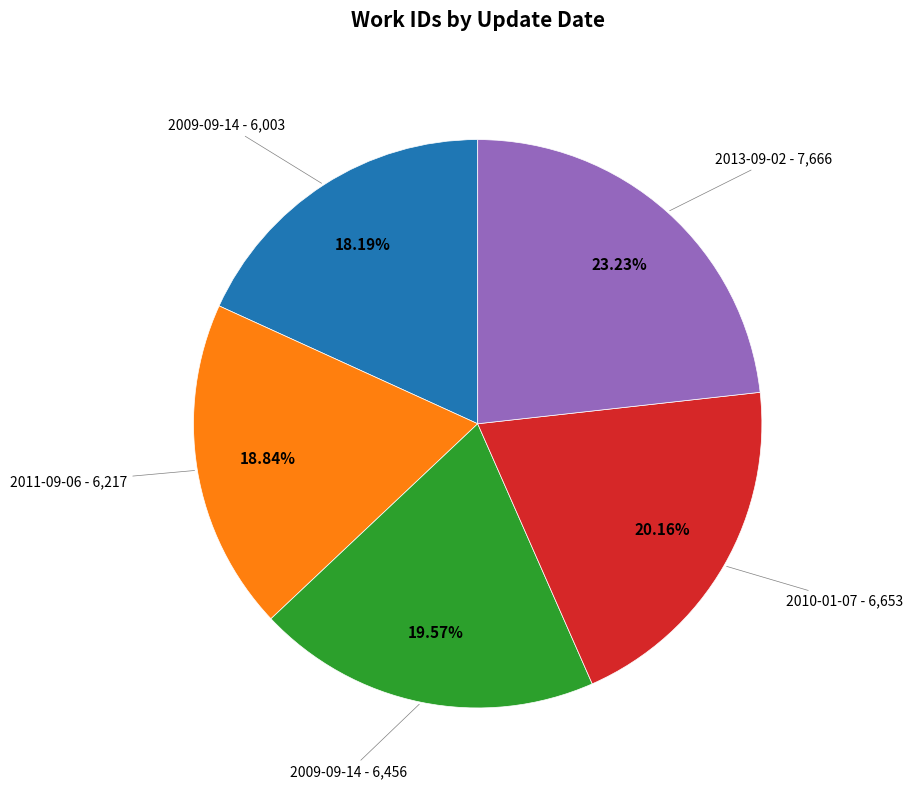

Is there a majority slice in this chart?

No